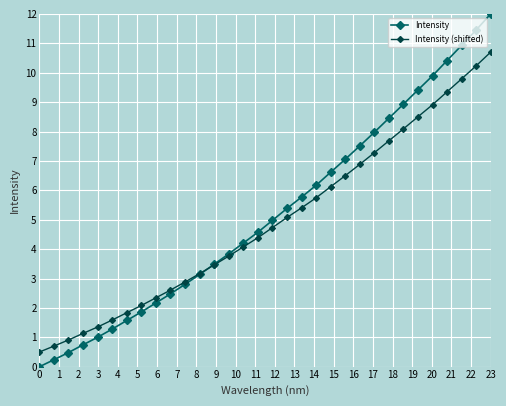

What is the value of the Intensity (shifted) point at the 18th from the left?

5.1